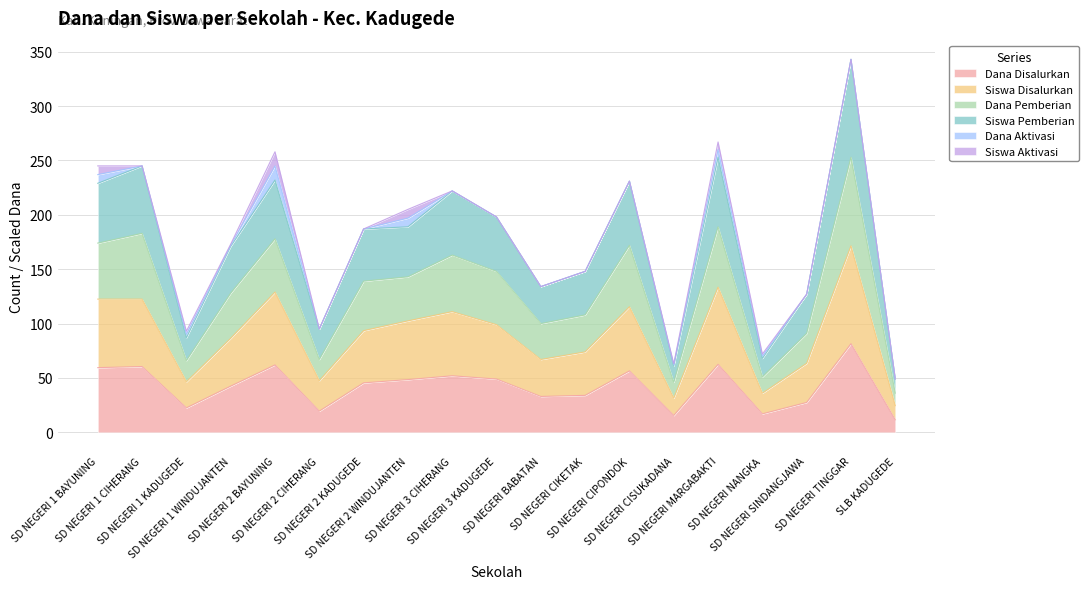

What position from the right is SD NEGERI 1 BAYUNING?

19